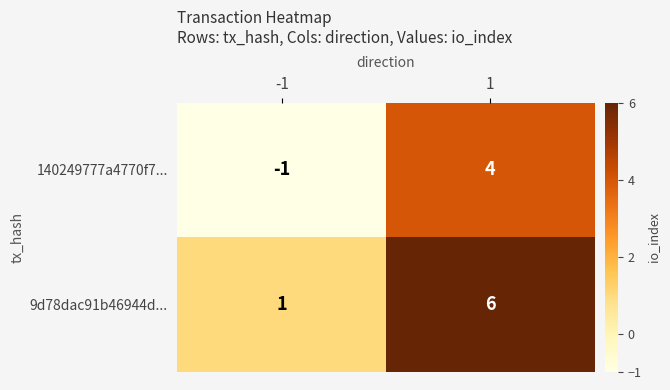

Reading left to right, extract all data points from this chart.

140249777a4770f7...: -1	4
9d78dac91b46944d...: 1	6